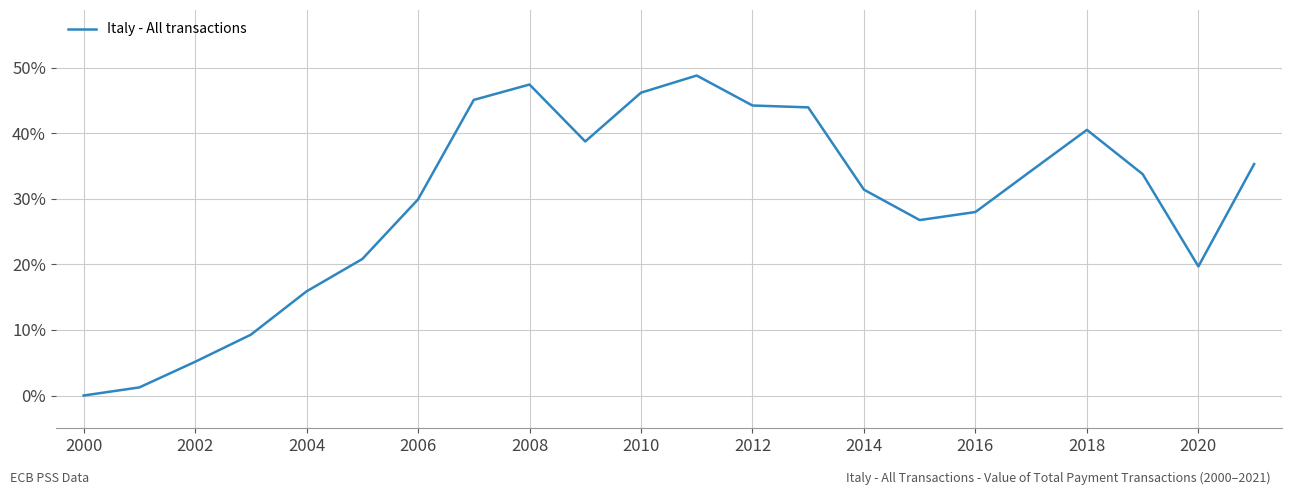

Does the chart display data point markers on the line(s)?

No